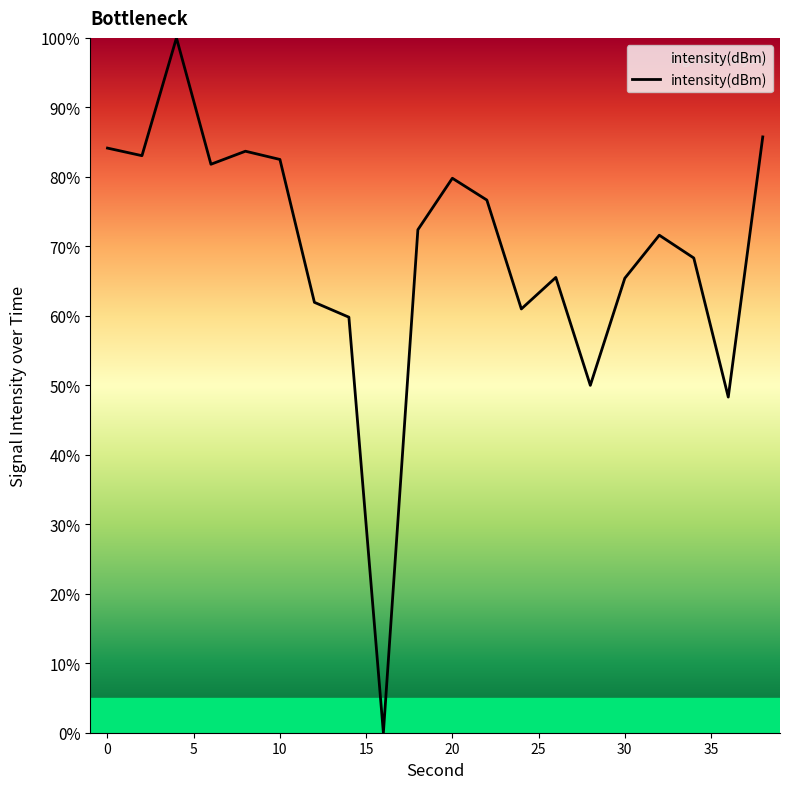

What is the maximum value shown in the chart?

100.0